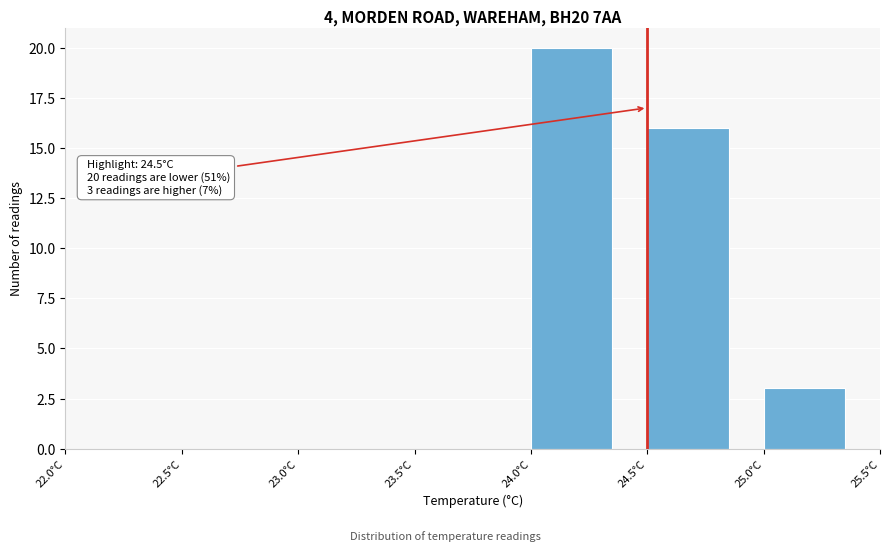

Over which range of the x-axis is the bar tallest?

24.0 to 24.5